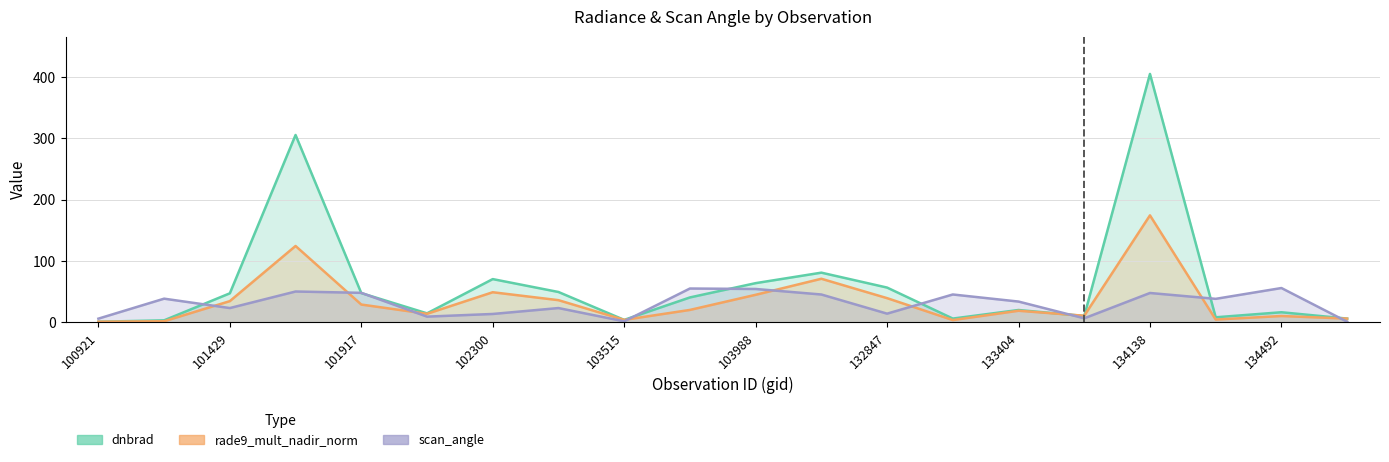

What is the difference between the maximum and second lowest values in the rade9_mult_nadir_norm series?

172.6